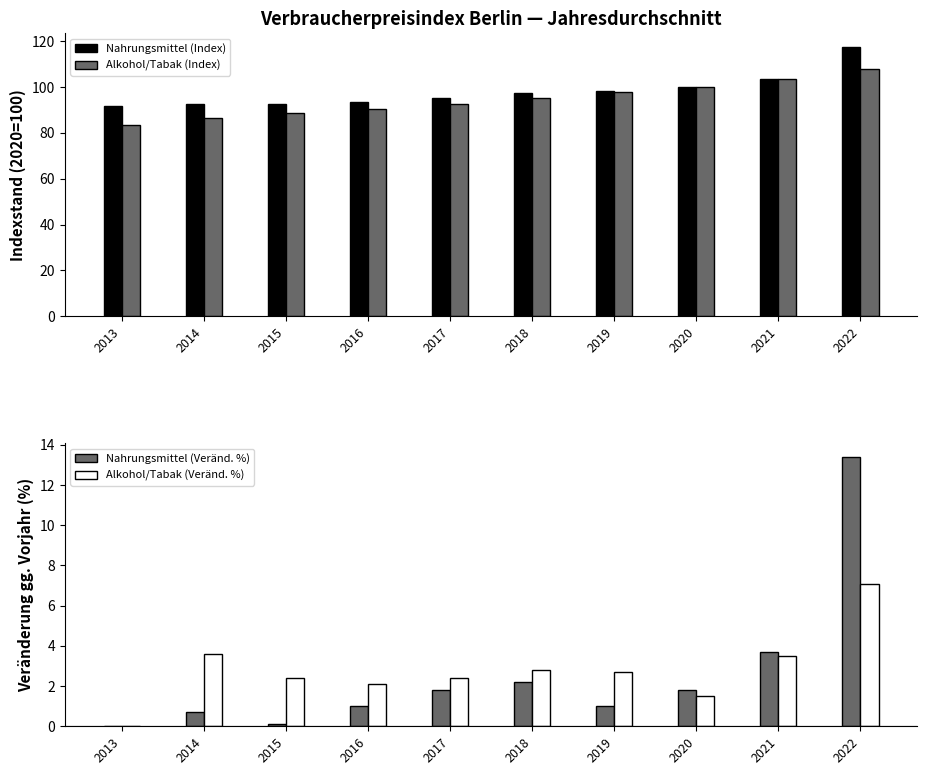

Is the value of Alkohol/Tabak (Index) at 2015 greater than the value of Nahrungsmittel (Veränd. %) at 2021?

Yes